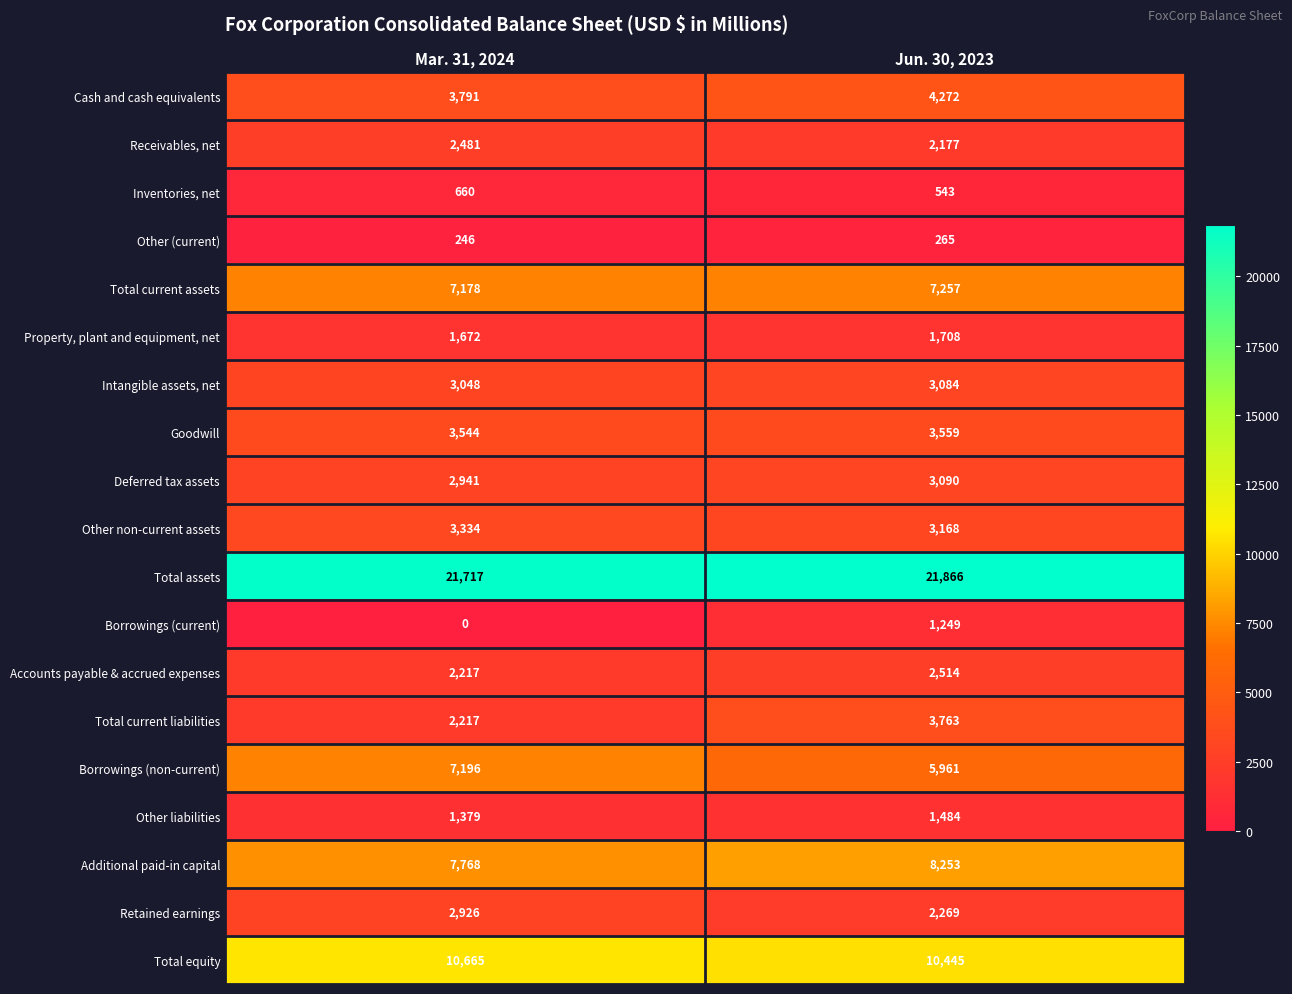

At which label is Other (current) closest to 255?

Mar. 31, 2024